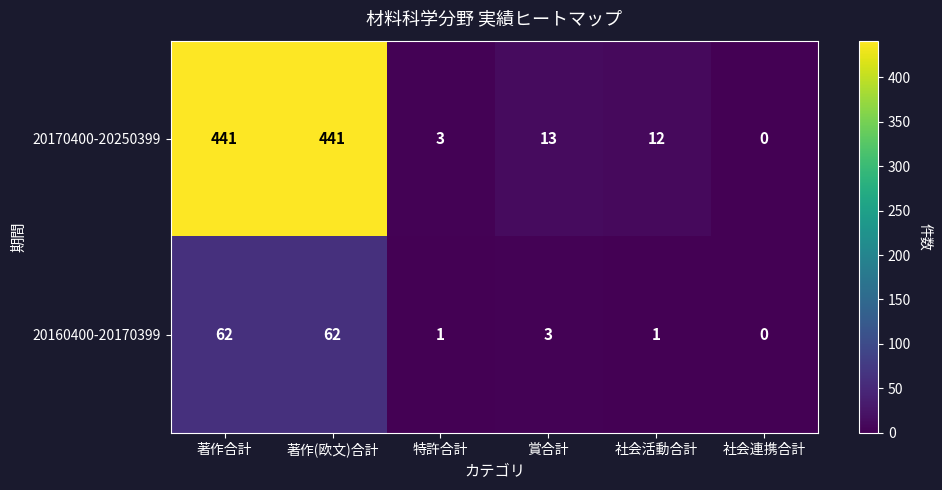

What is the average value of the 20160400-20170399 series?

22